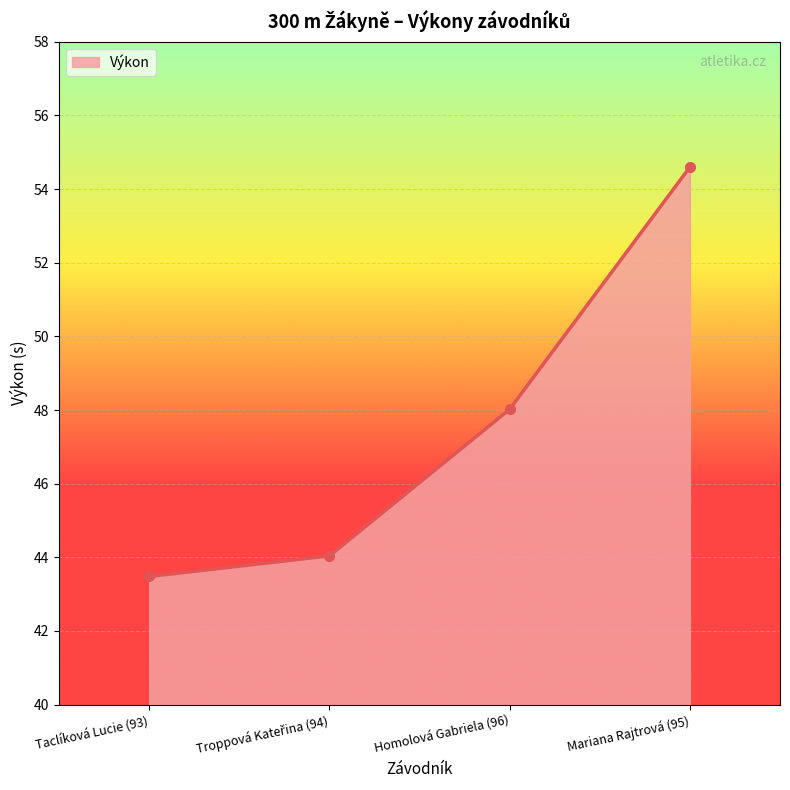

What is the change in value from Taclíková Lucie (93) to Homolová Gabriela (96)?

+4.5